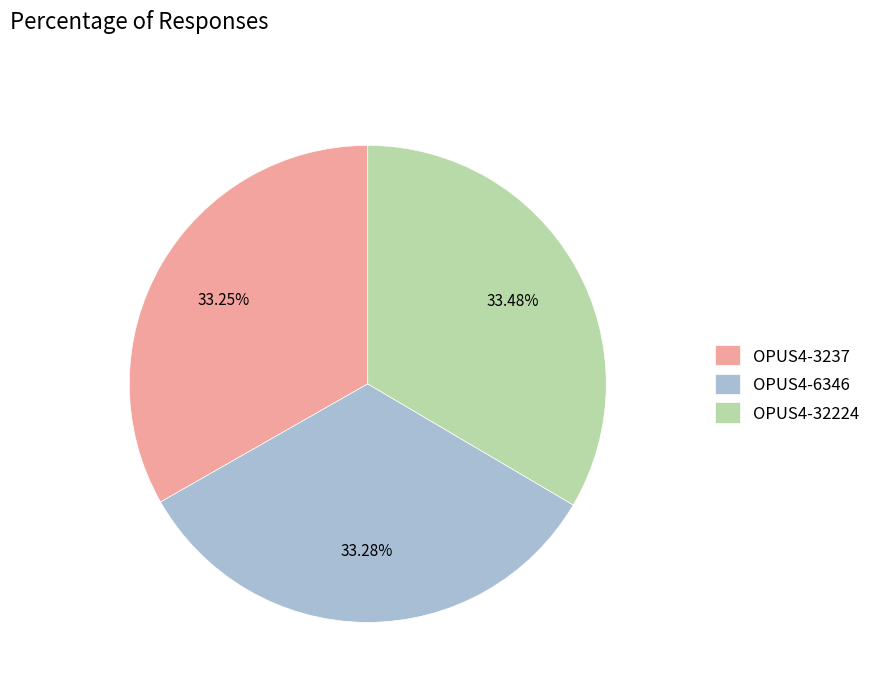

How many slices are in this pie chart?

3